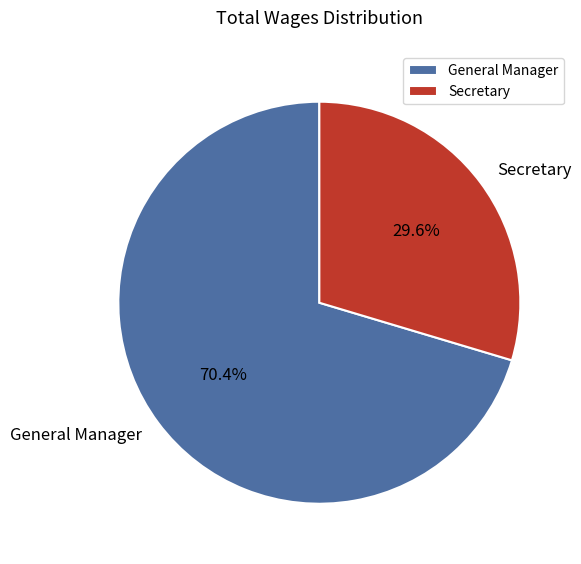

Approximately how many times larger is the value at Secretary compared to General Manager?

0.4